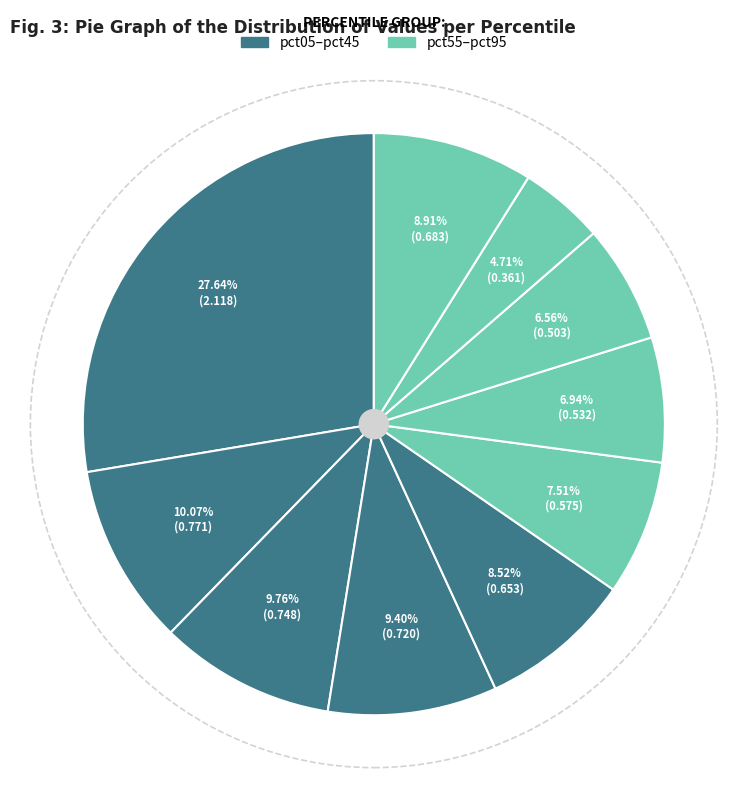

Is there a majority slice in this chart?

No